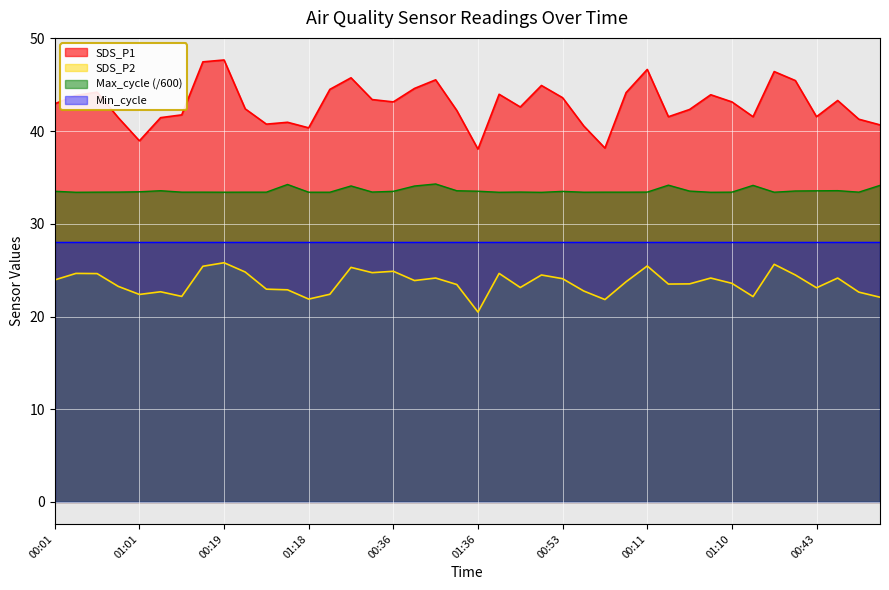

What is the maximum value shown in the chart?

47.7